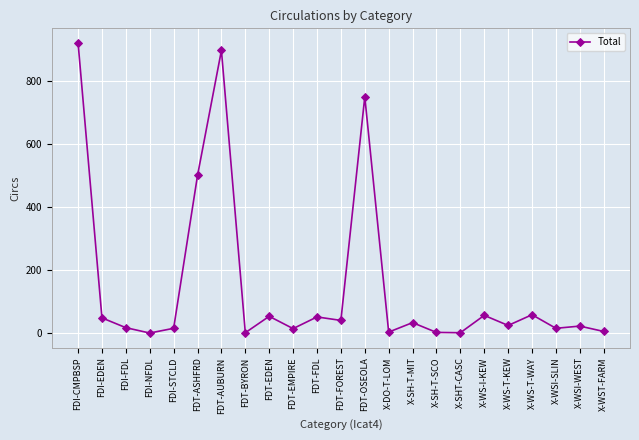

What is the difference between the maximum and second lowest values?

918